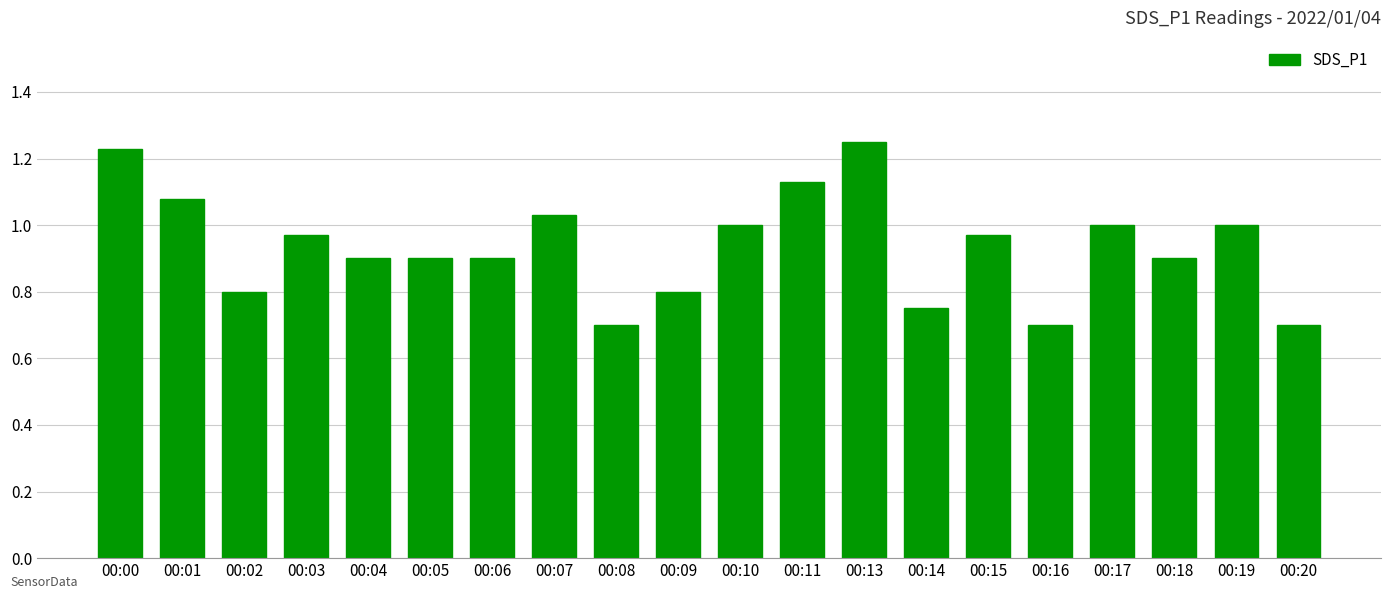

True or false: the data shows 0.9 at 00:04.

True